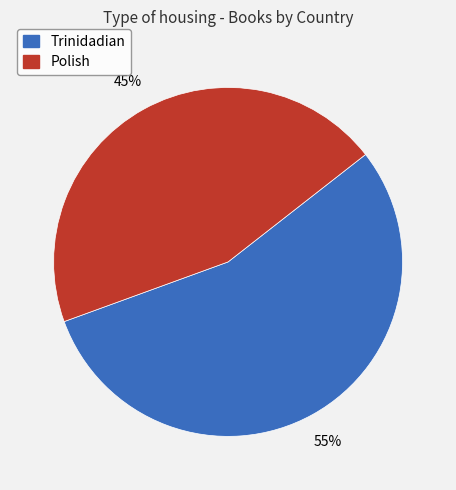

What is the largest slice in the pie chart?

Trinidadian